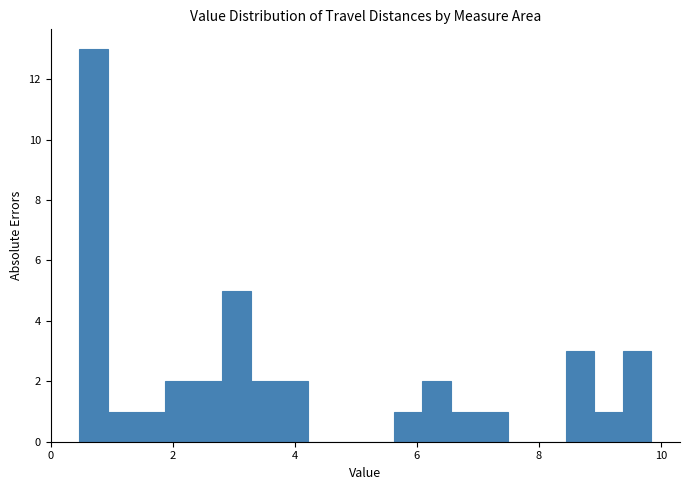

Around what value on the x-axis is the tallest bar? Give the approximate position of its centre, as read against the axis.

0.8